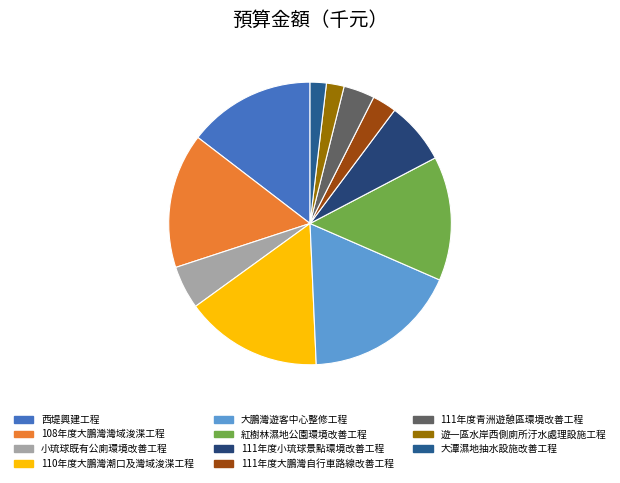

What percentage do 西堤興建工程 and 紅樹林濕地公園環境改善工程 together represent?

28.8%